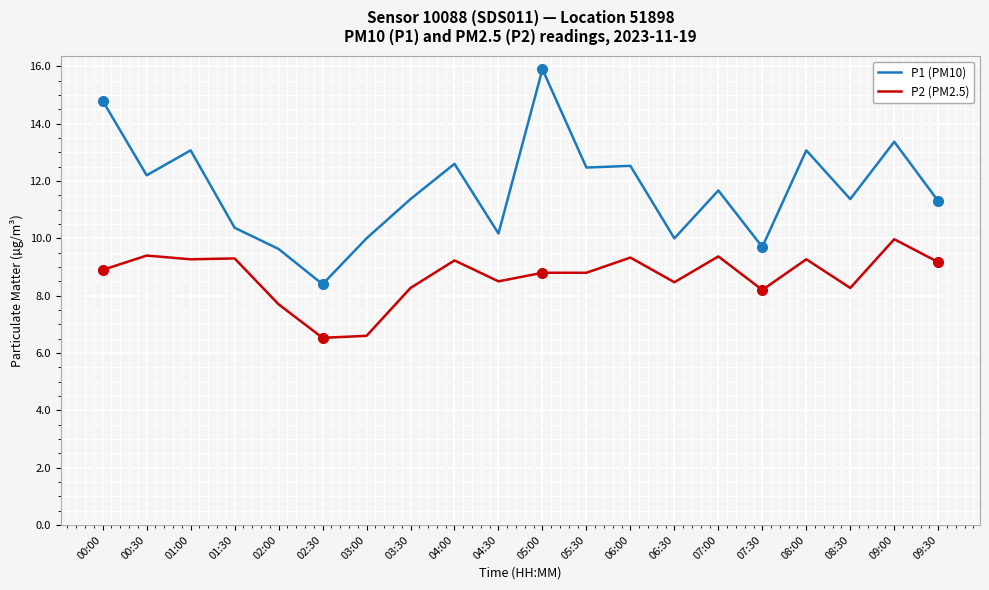

At how many categories does at least one series exceed 6?

20